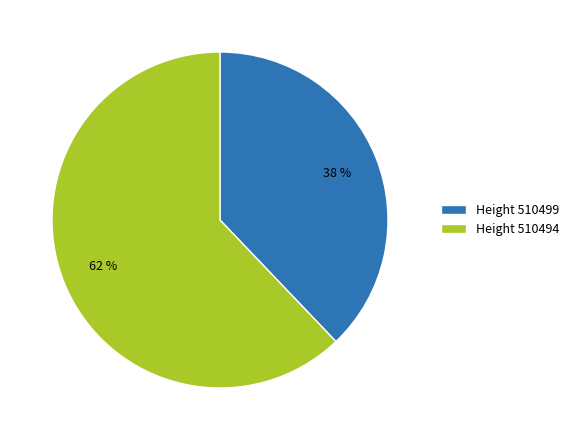

To the nearest percent, what percentage of the pie is Height 510499?

38%